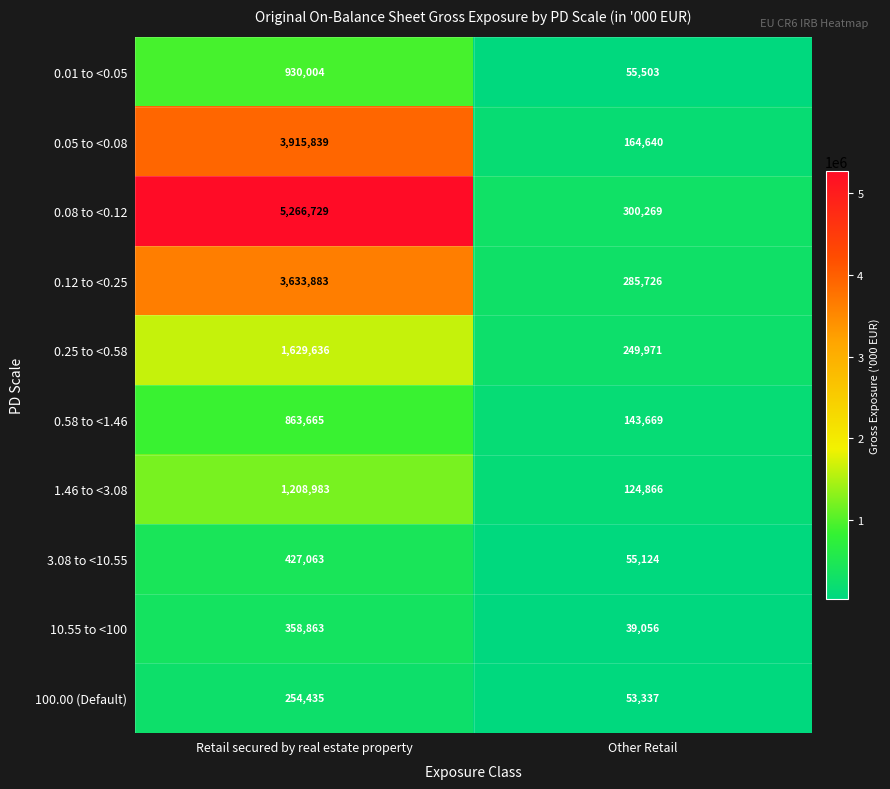

Where is 0.25 to <0.58 nearest to the value 939803?

Other Retail